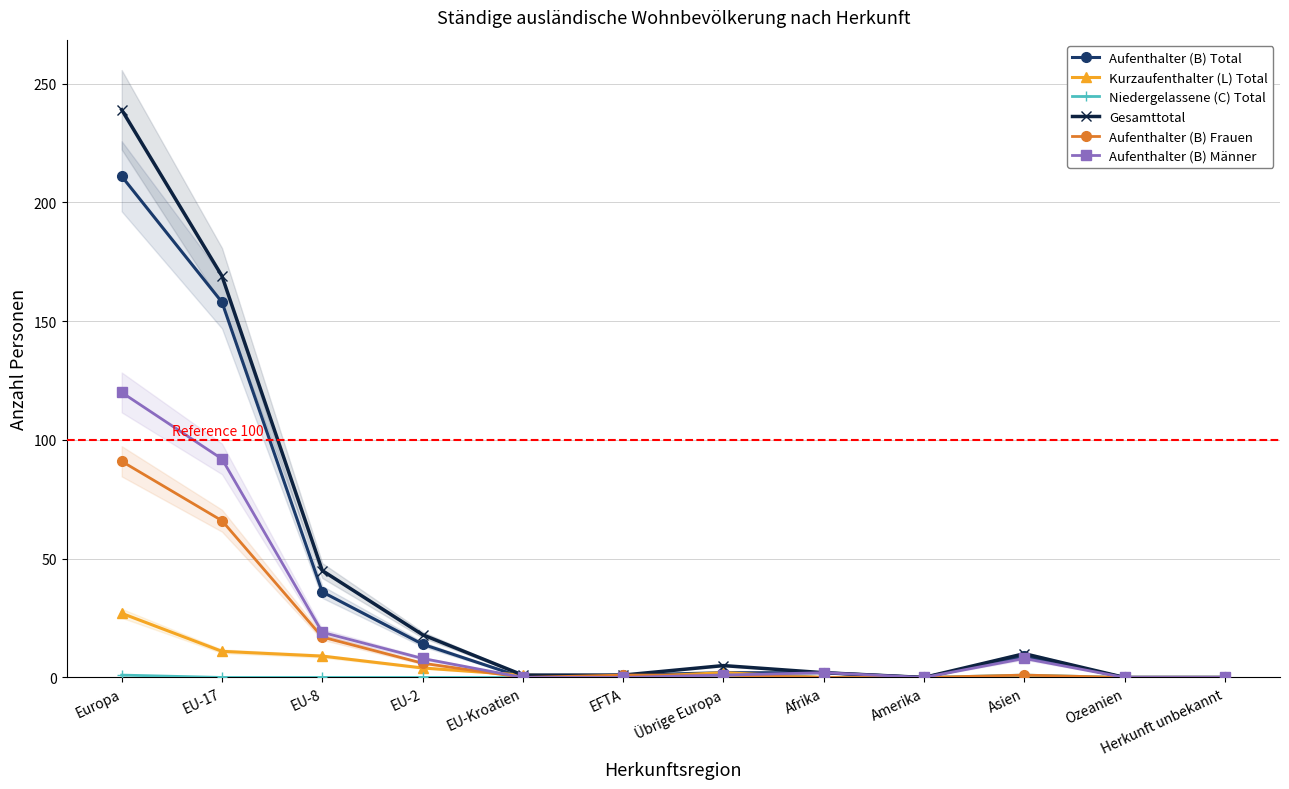

How many distinct data groups are displayed?

6